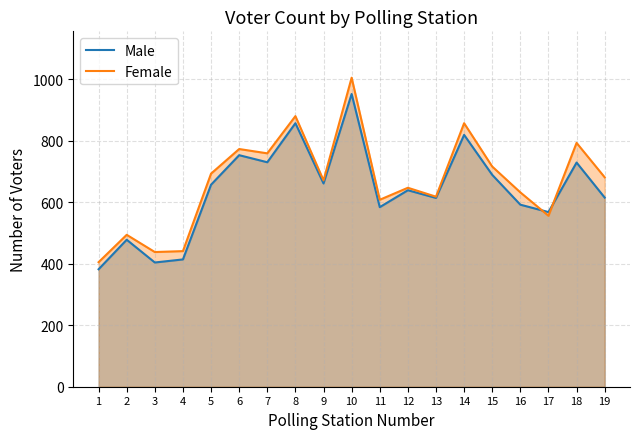

Is the value of Male at 10 greater than the value of Female at 5?

Yes